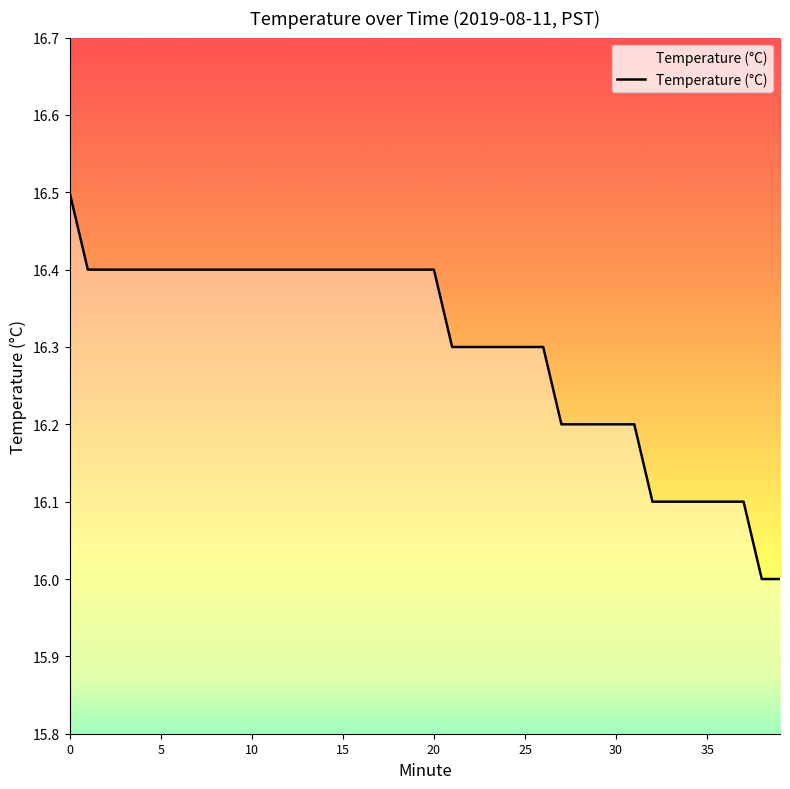

What is the difference between the maximum and minimum values?

0.5